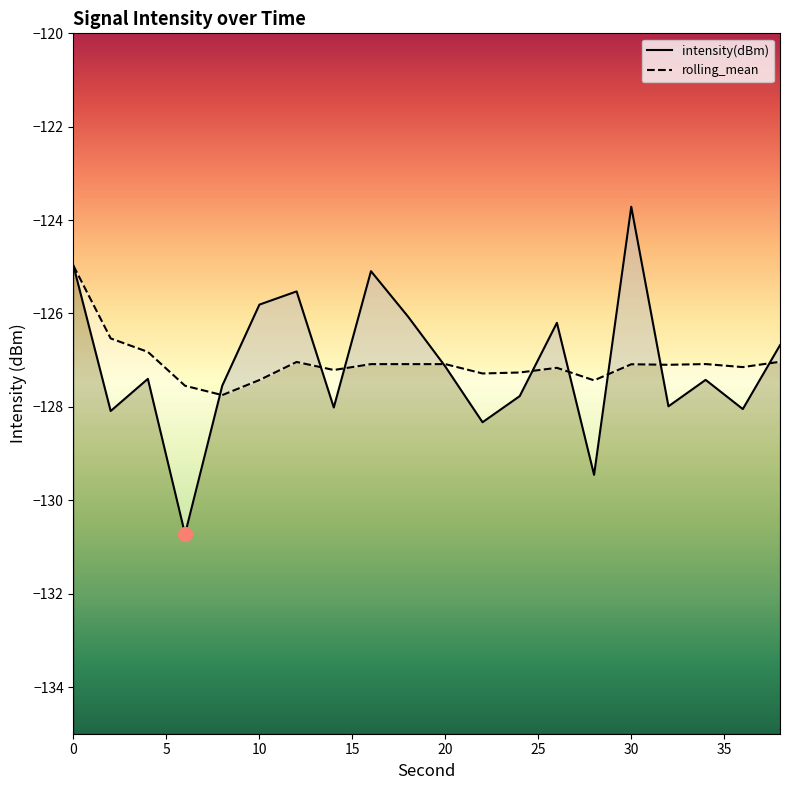

True or false: intensity(dBm) and rolling_mean cross at least once.

True